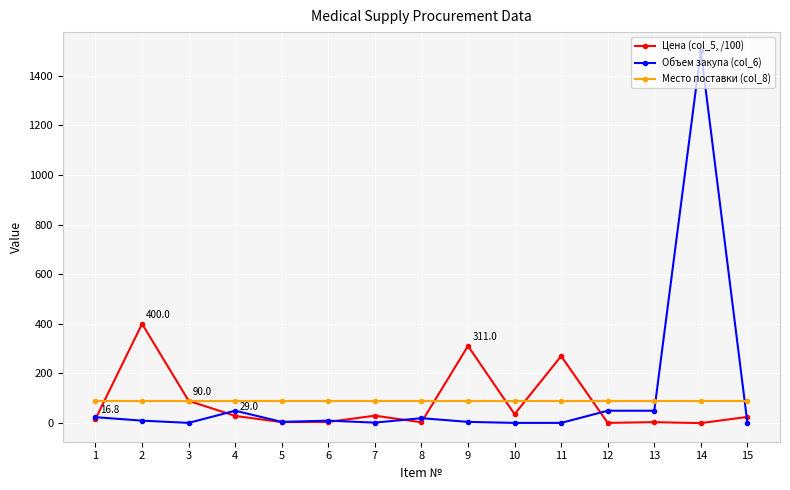

The value of Место поставки (col_8) at 3 is 91.0. True or false?

True